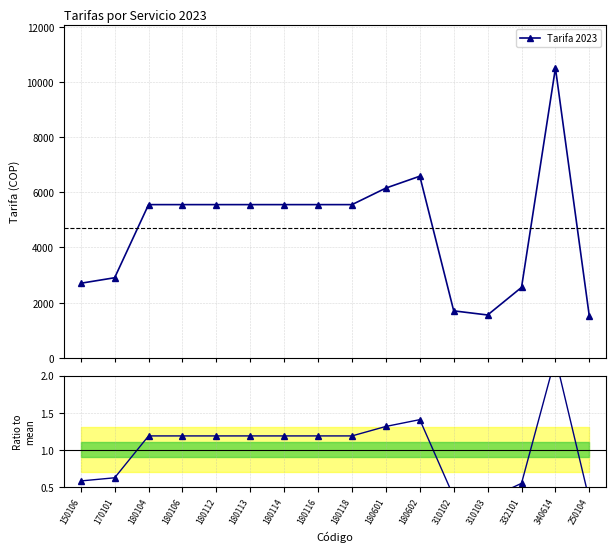

How many lines are shown in the chart?

2